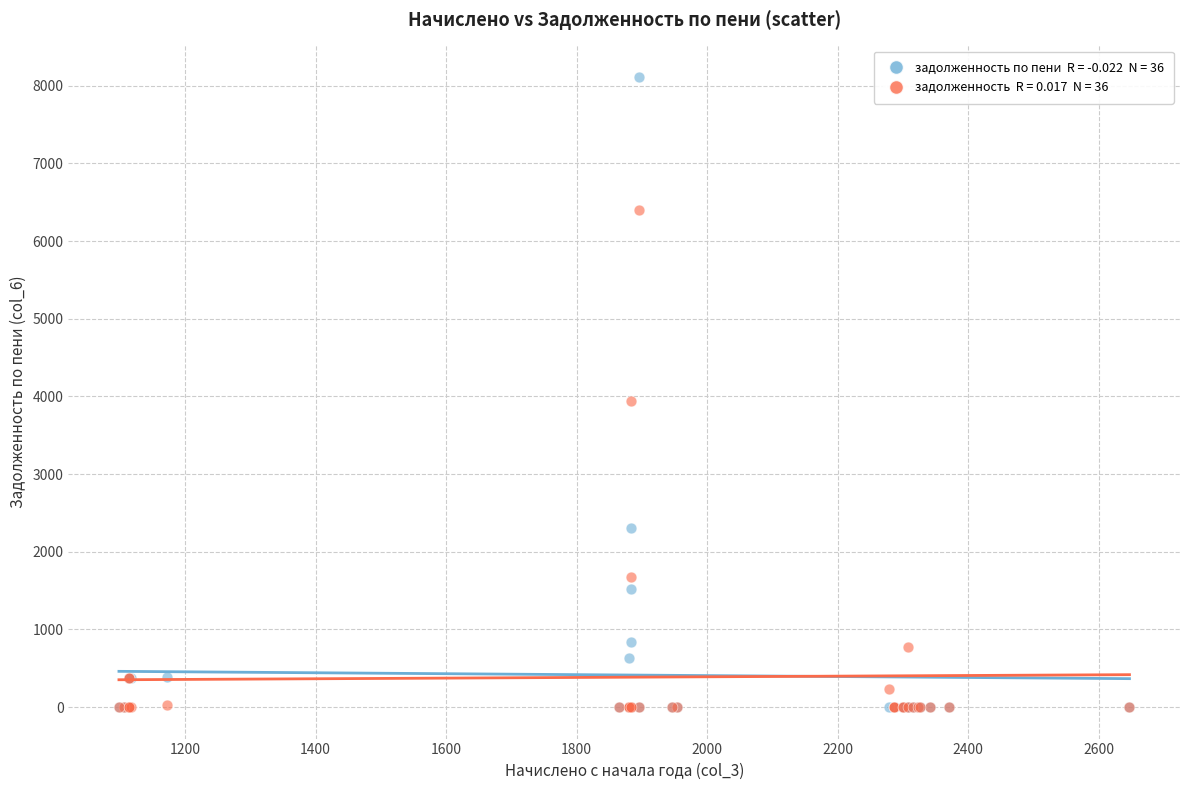

Across all series, what Y value is closest to 4057?

3943.2